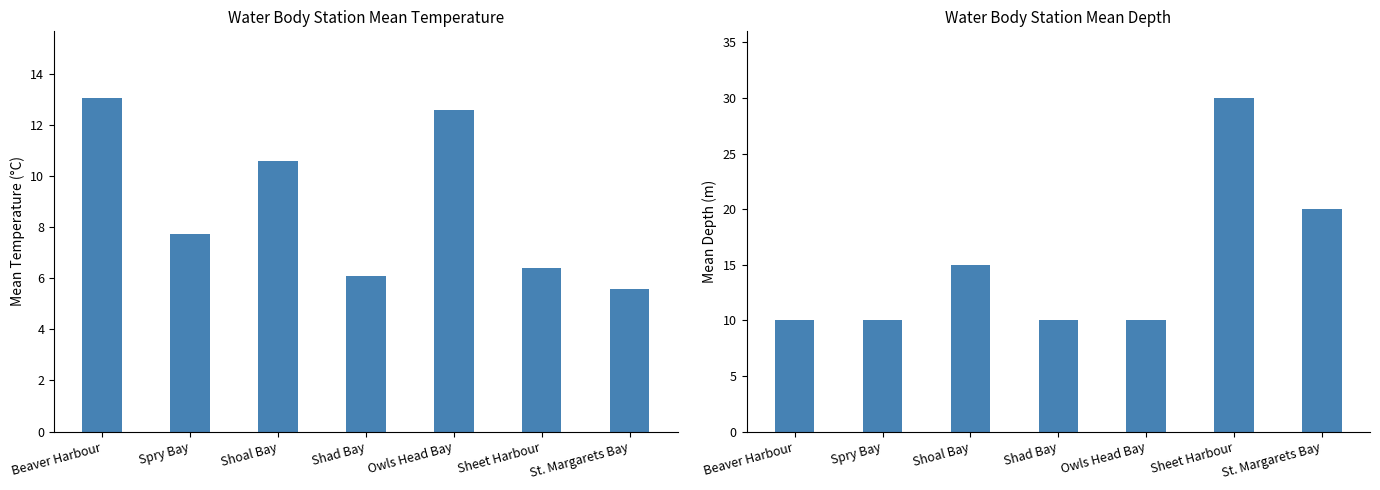

At how many categories does at least one series exceed 20?

1